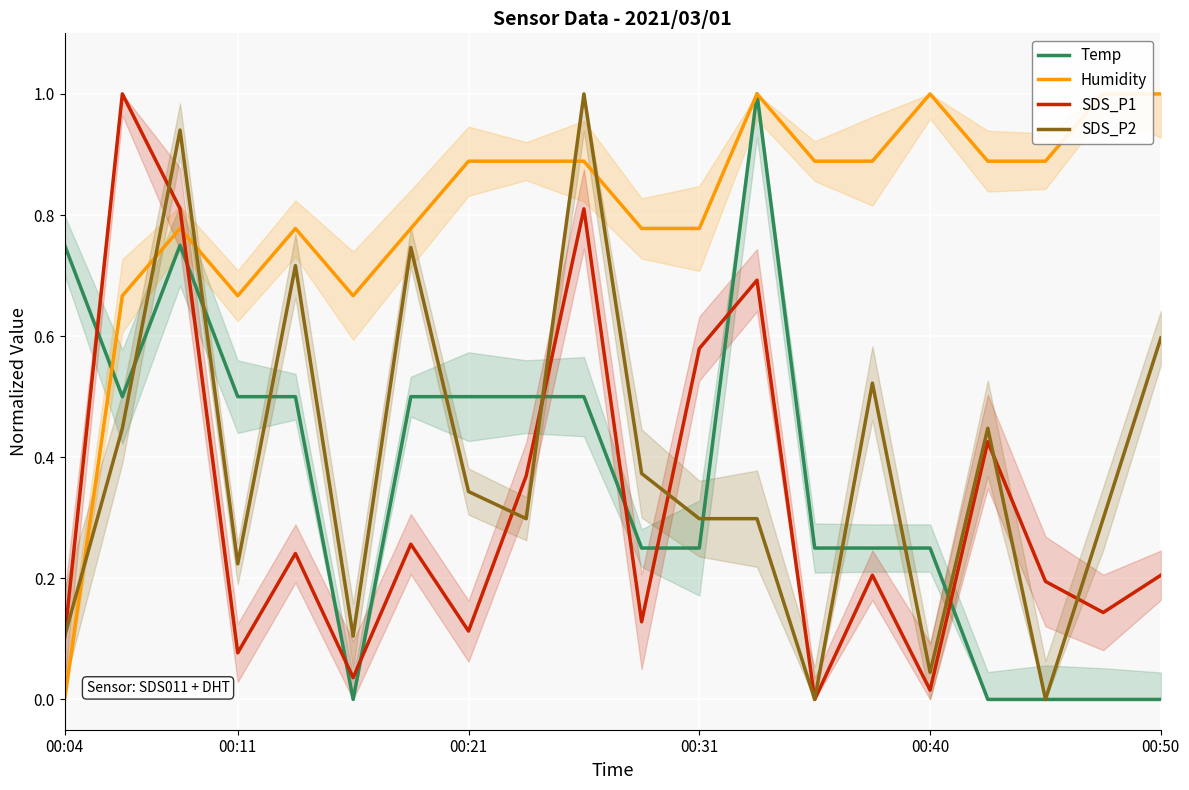

The SDS_P2 series shows 0.0 at 13. True or false?

True